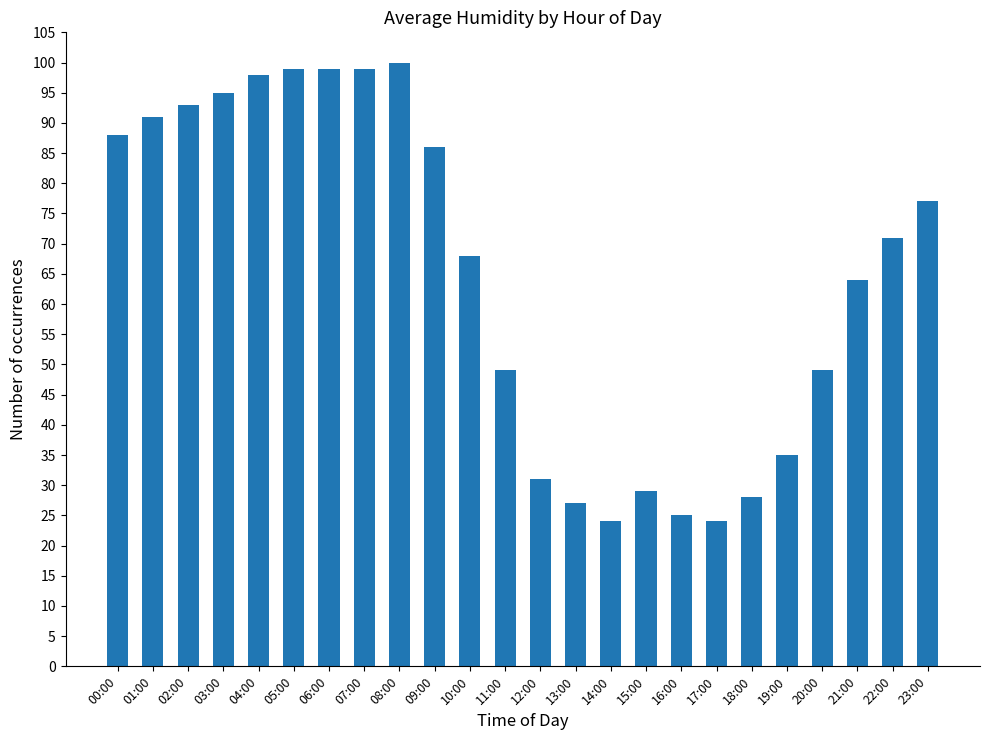

What is the greatest value displayed?

100